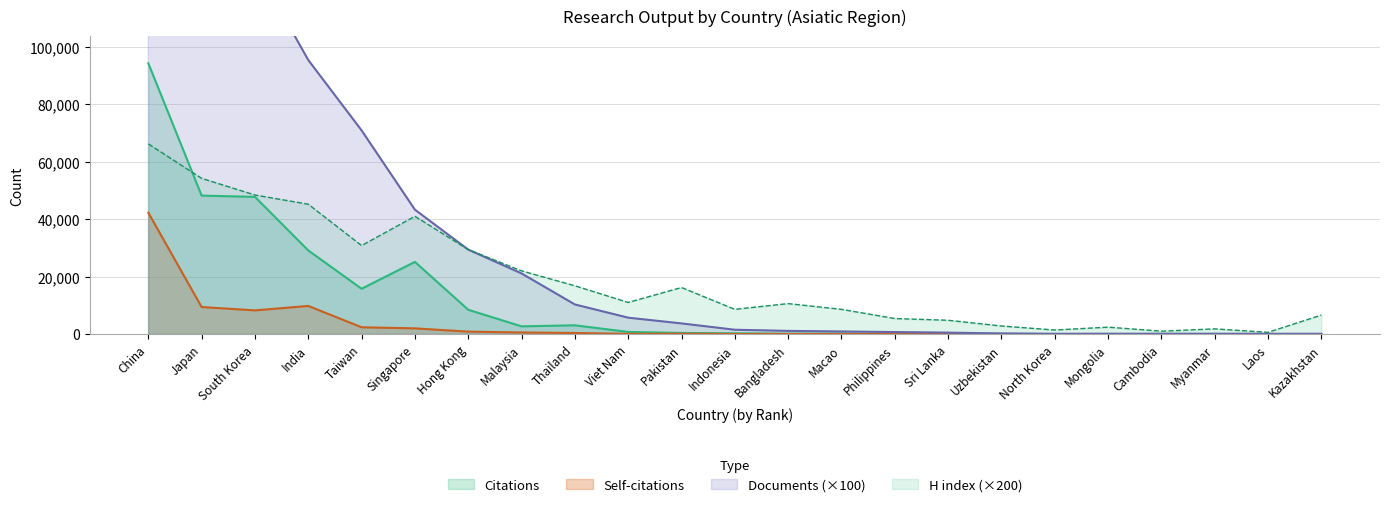

True or false: H index and Citations cross at least once.

True